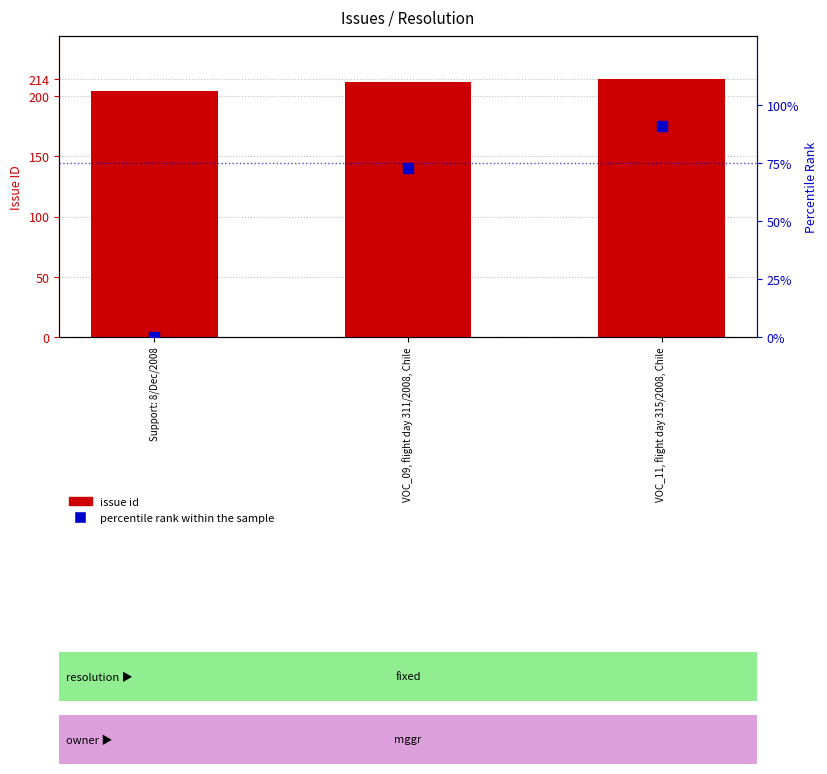

What are all the series names shown in the legend?

issue id, percentile rank within the sample